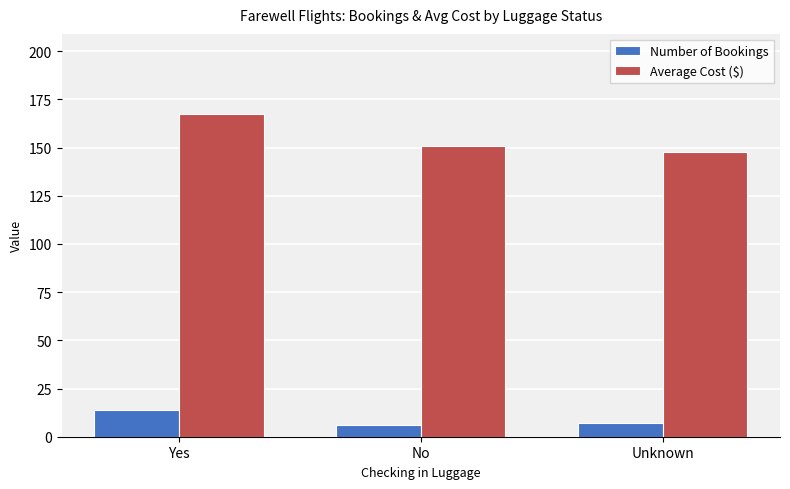

What is the difference between the highest and lowest values at Unknown?

140.9